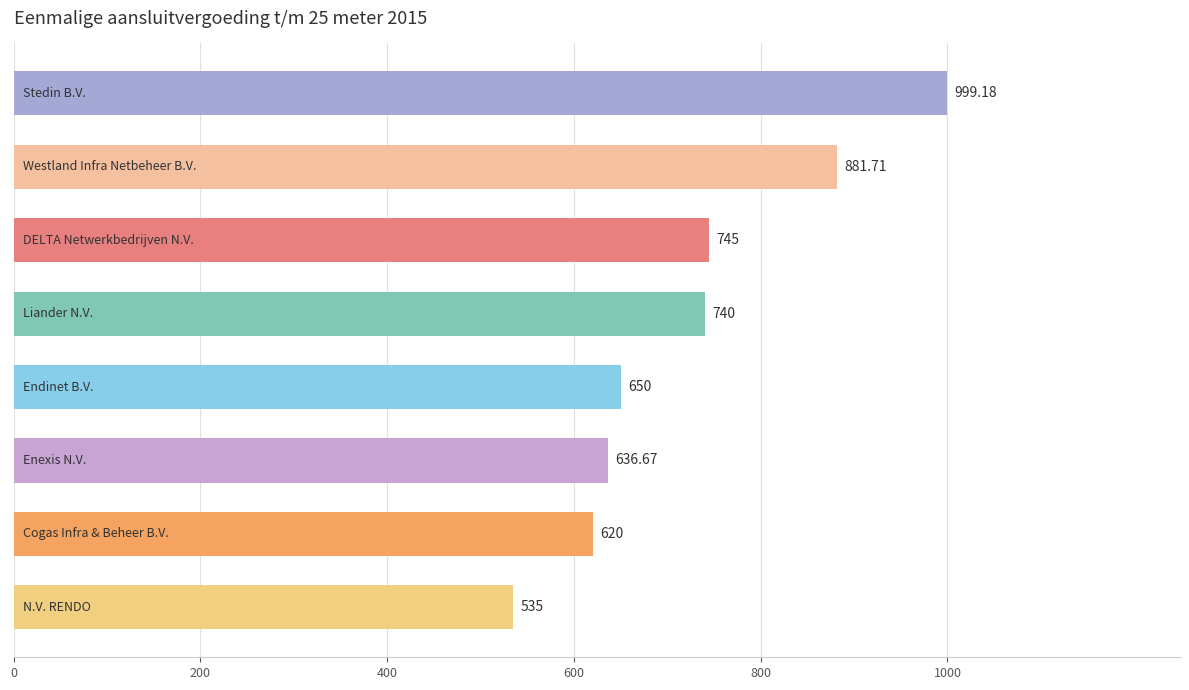

Count the number of data series in this chart.

1